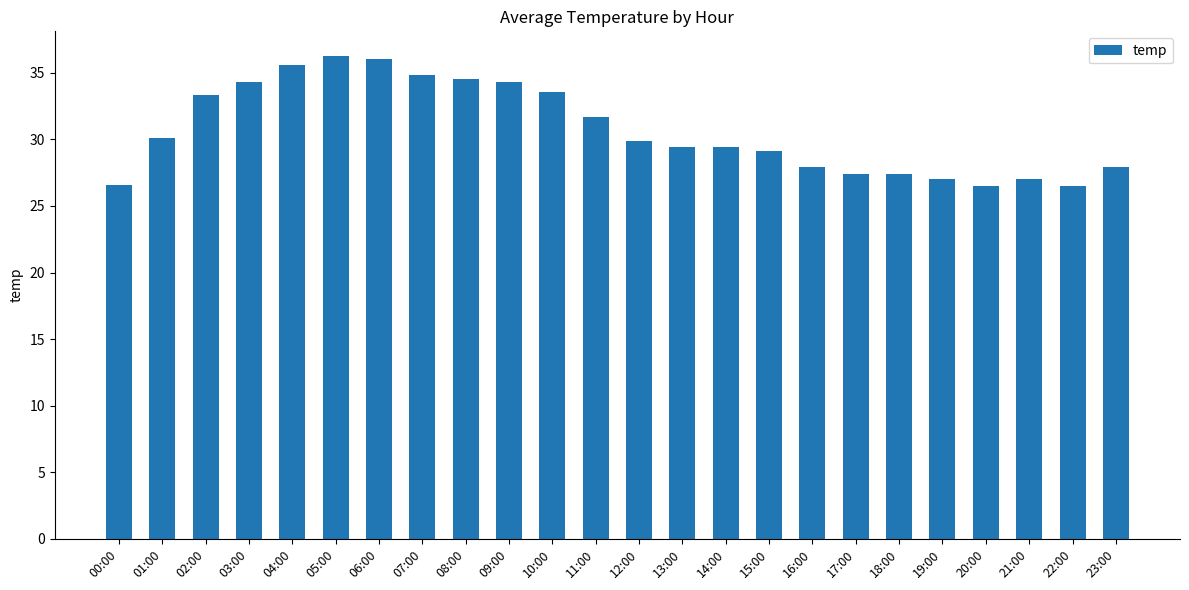

What is the difference between the maximum and minimum values?

9.8